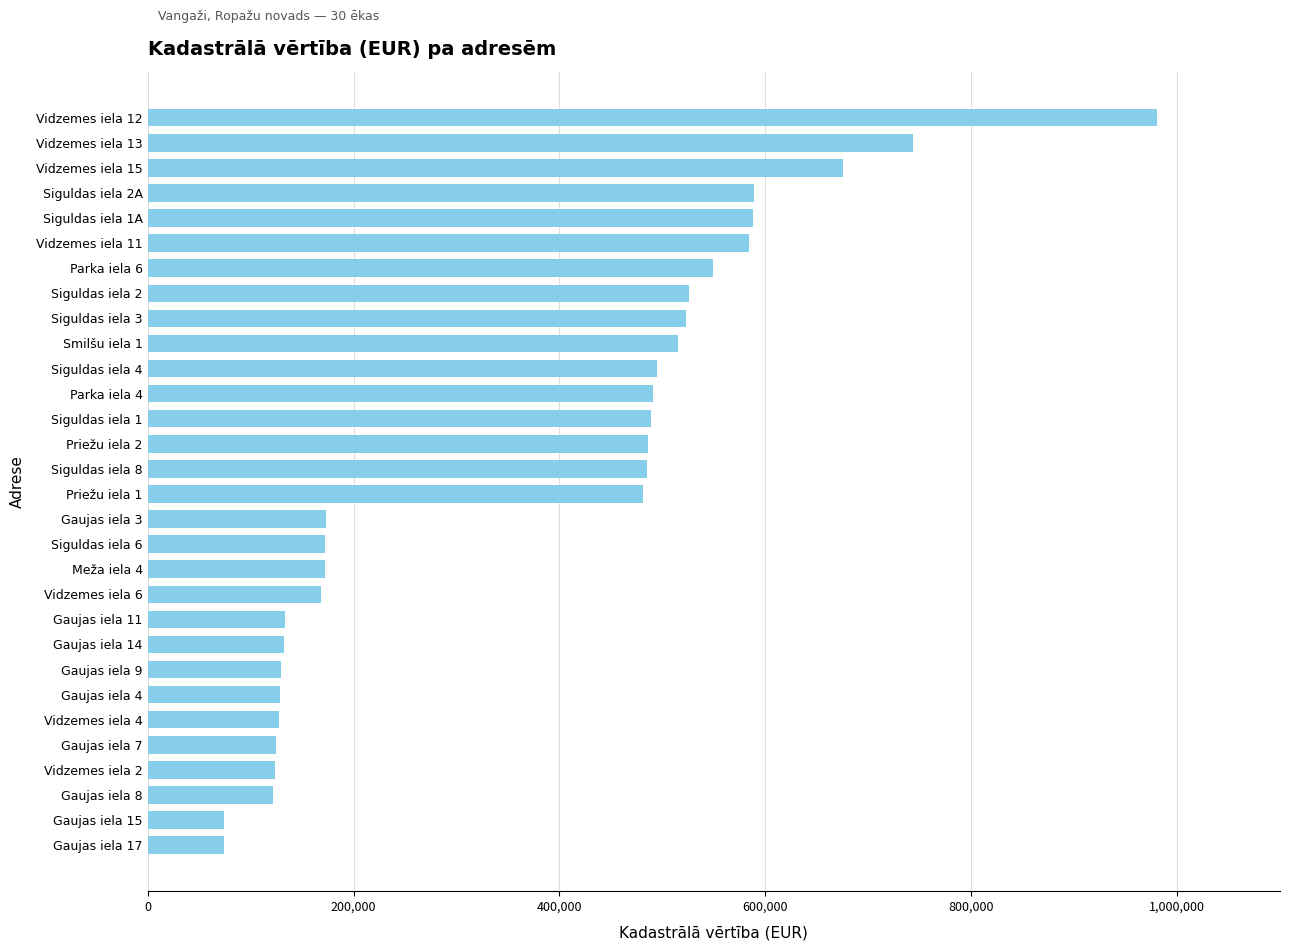

Does the chart contain any negative values?

No